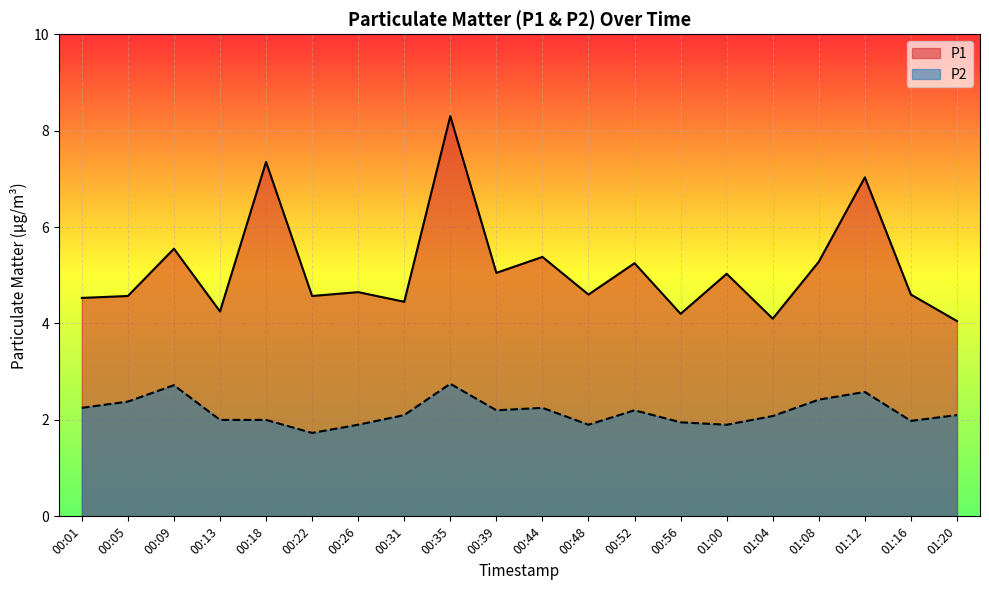

At how many categories does at least one series exceed 3?

20